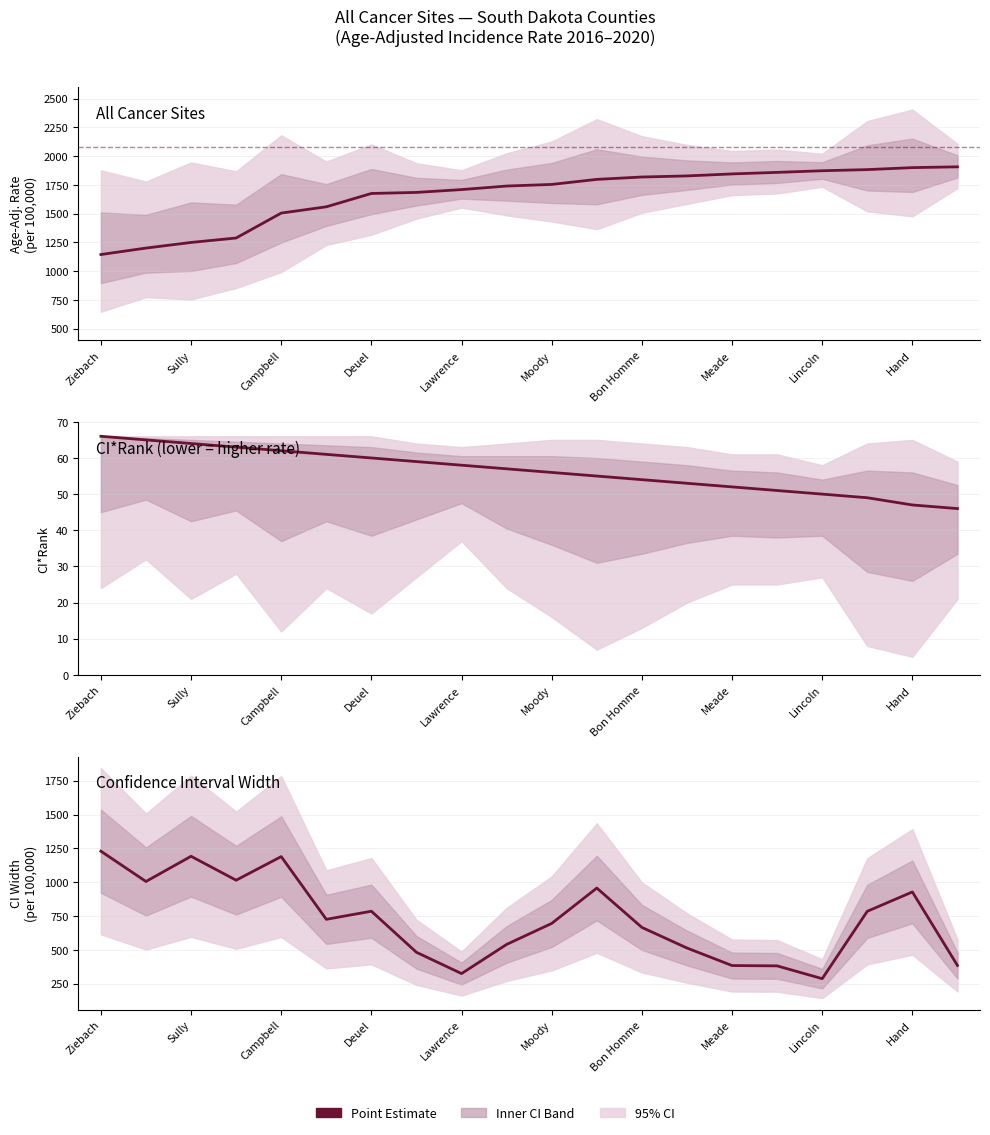

Which has a higher value, 17 or 12?

17